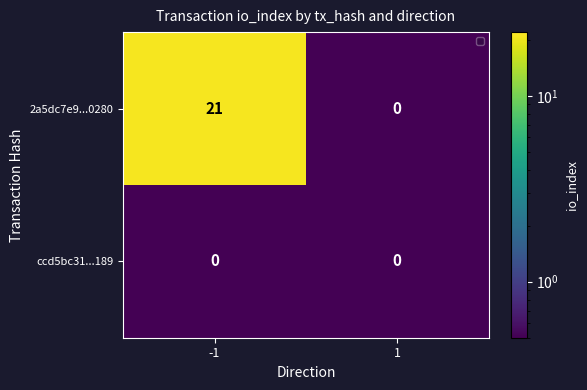

What is the greatest value displayed?

21